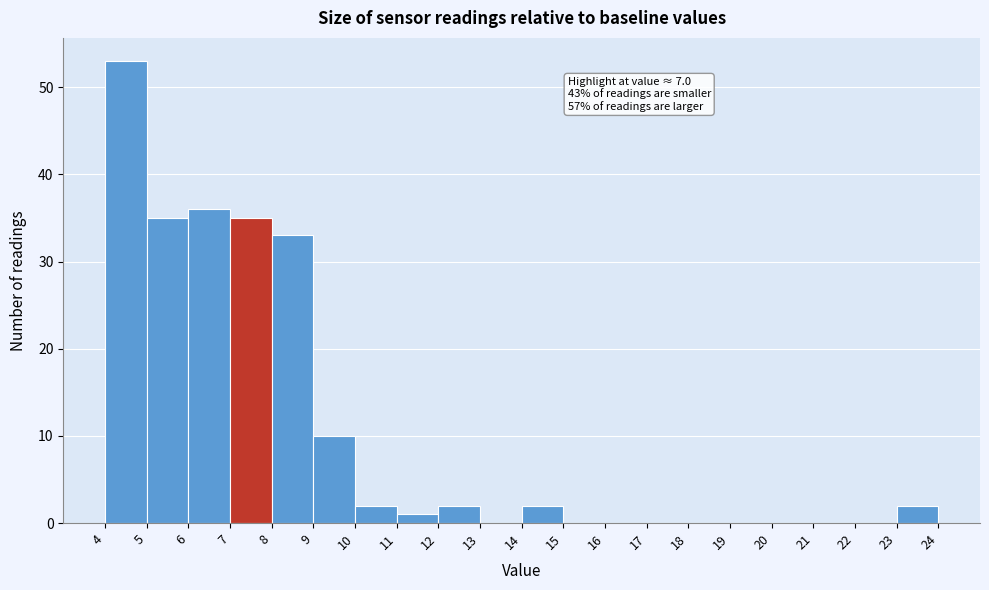

Over which range of the x-axis is the bar tallest?

4 to 5